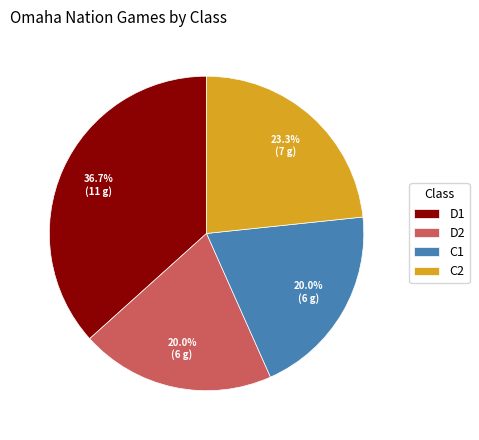

To the nearest percent, what portion does D1 represent?

37%